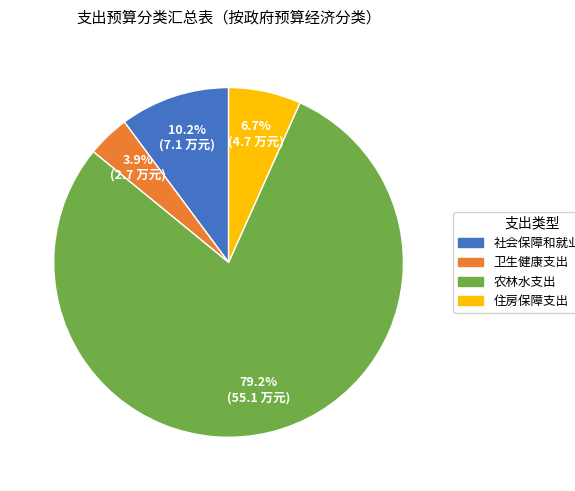

To the nearest percent, what portion does 社会保障和就业支出 represent?

10%